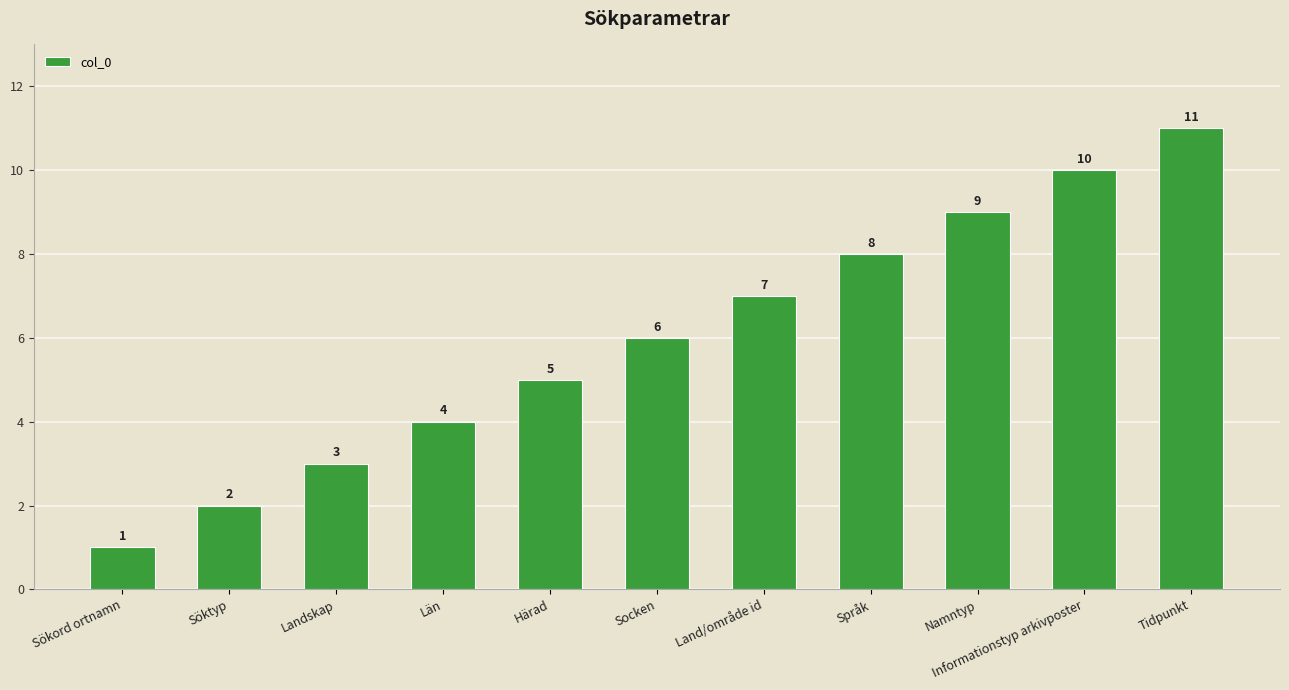

Which category has the lowest value across all series?

Sökord ortnamn